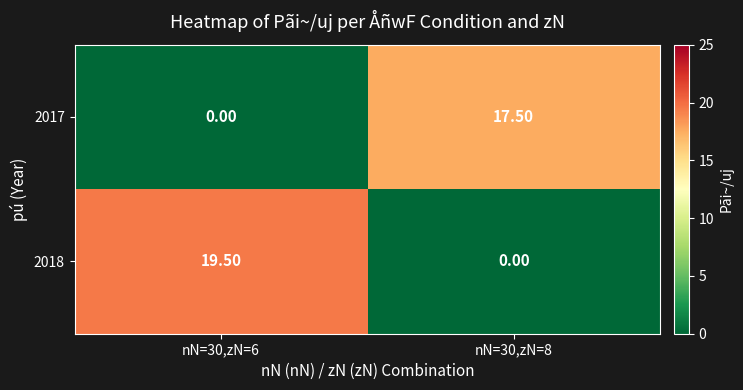

What is the difference between the highest and lowest values at nN=30,zN=6?

19.5